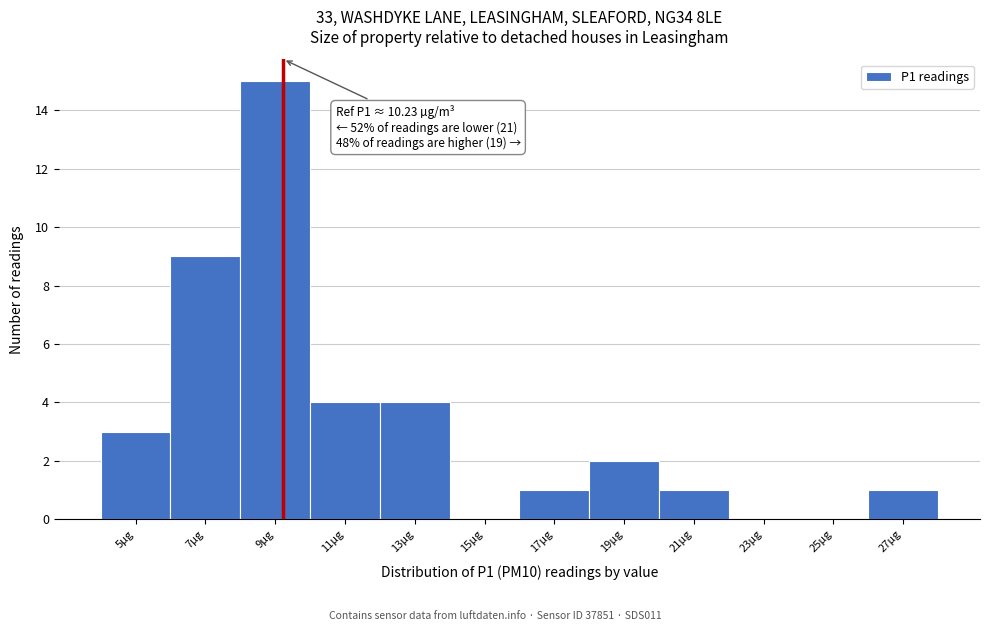

Reading right to left, extract all data points from this chart.

27µg=1	25µg=0	23µg=0	21µg=1	19µg=2	17µg=1	15µg=0	13µg=4	11µg=4	9µg=15	7µg=9	5µg=3